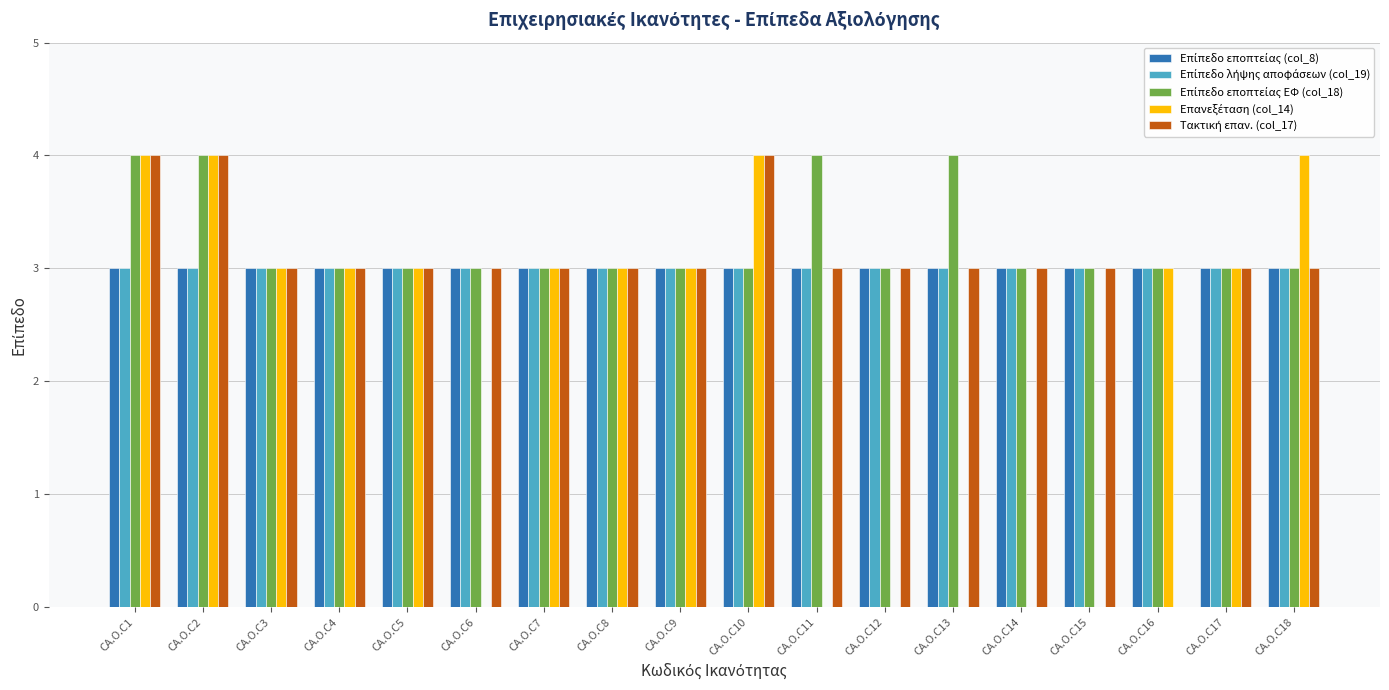

What is the lowest value of the Τακτική επαν. (col_17) series?

3.0